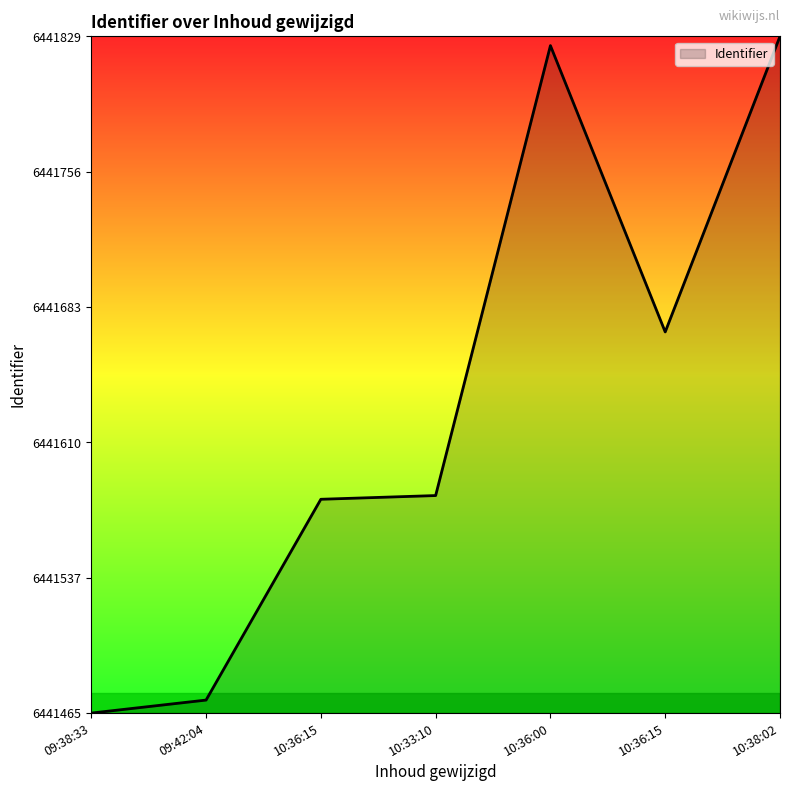

How many values are below 6441582?

3